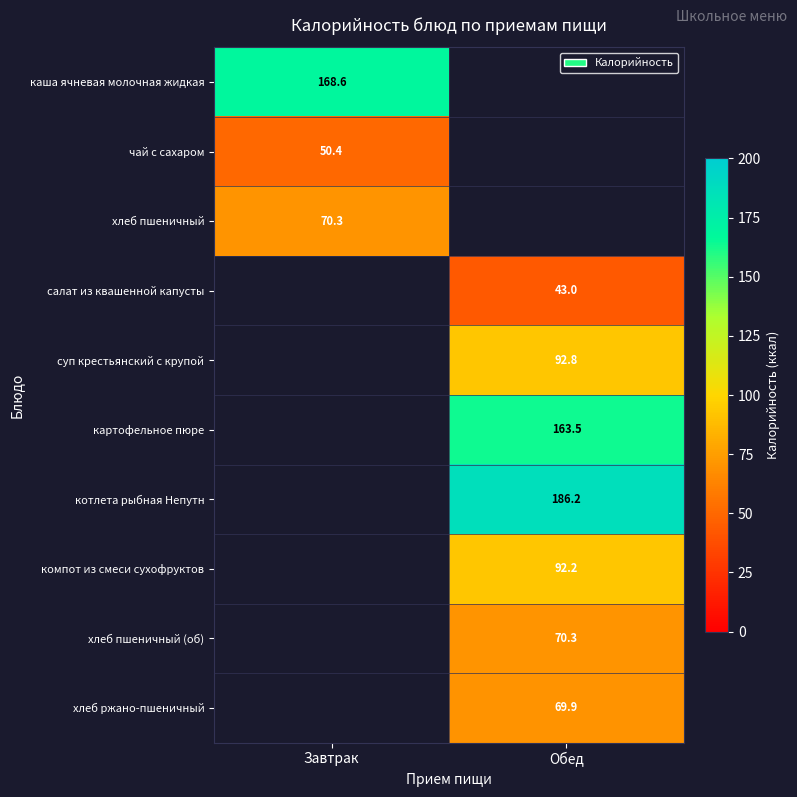

Which category has the lowest value across all series?

Обед